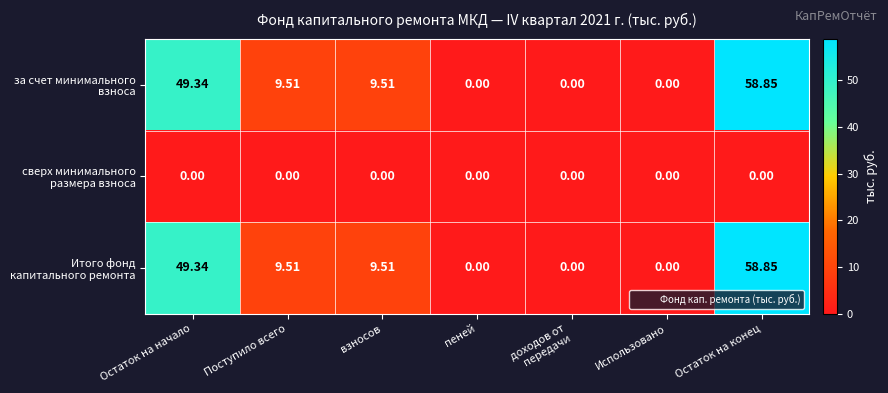

At which category is the sum across all series the highest?

Остаток на конец